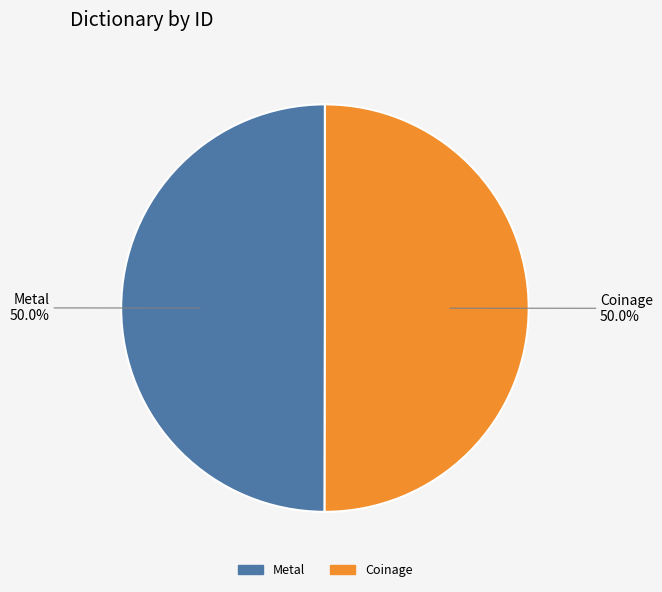

What portion of the pie excludes Metal?

50.0%